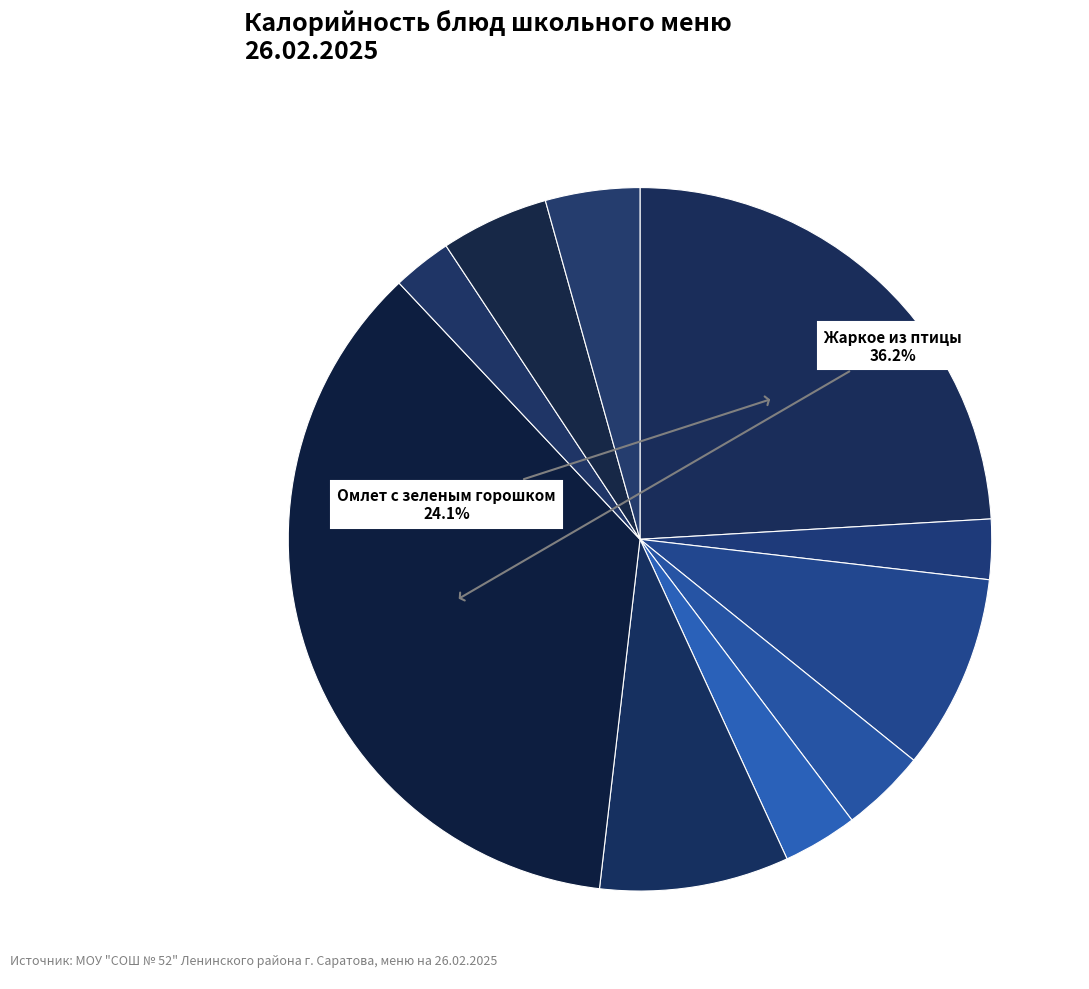

How many slices are in this pie chart?

10